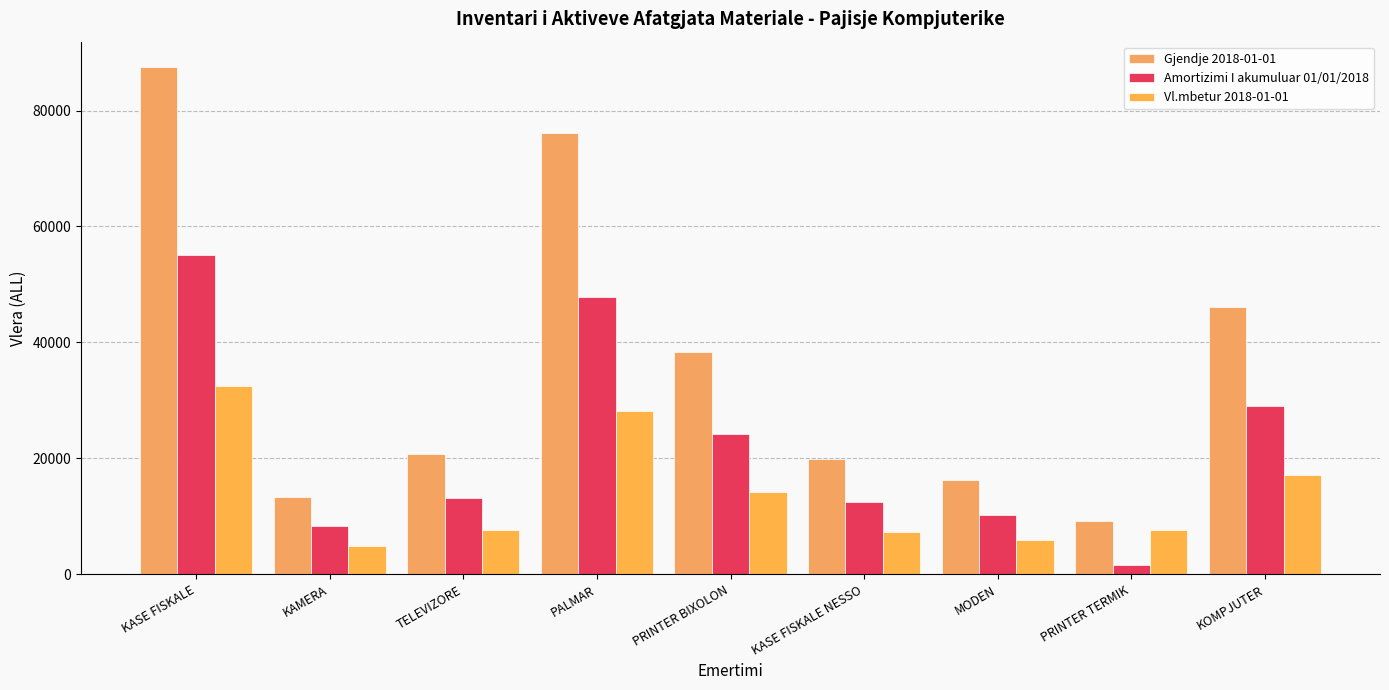

Which category has the highest value in the Vl.mbetur 2018-01-01 series?

KASE FISKALE